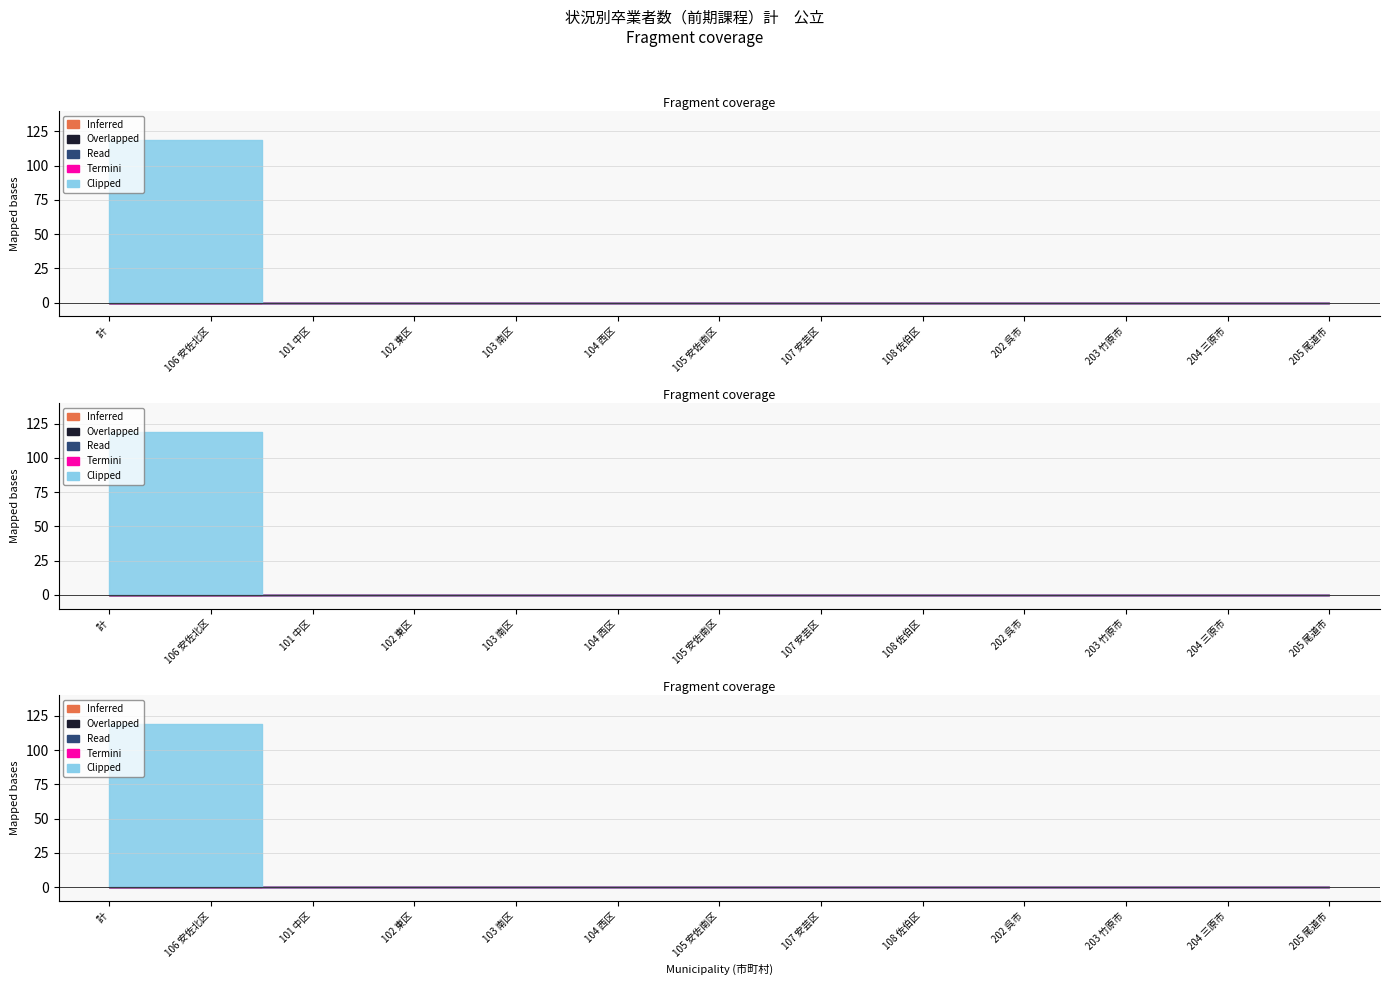

True or false: High School Rate and Clipped (高校進学者) intersect in this chart.

False